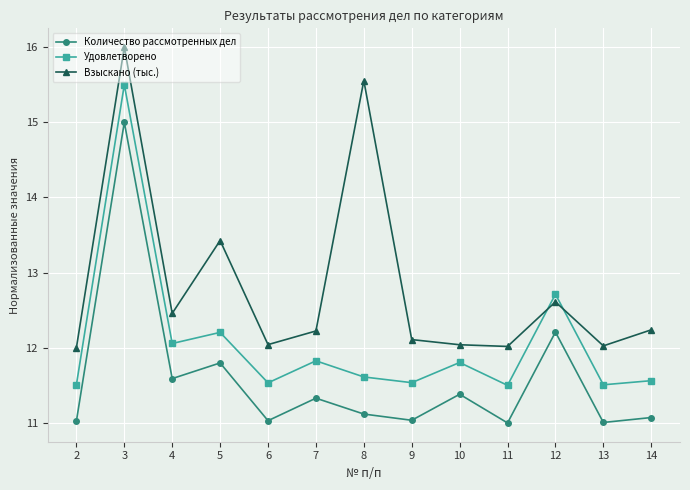

What are all the series names shown in the legend?

Количество рассмотренных дел, Удовлетворено, Взыскано (тыс.)